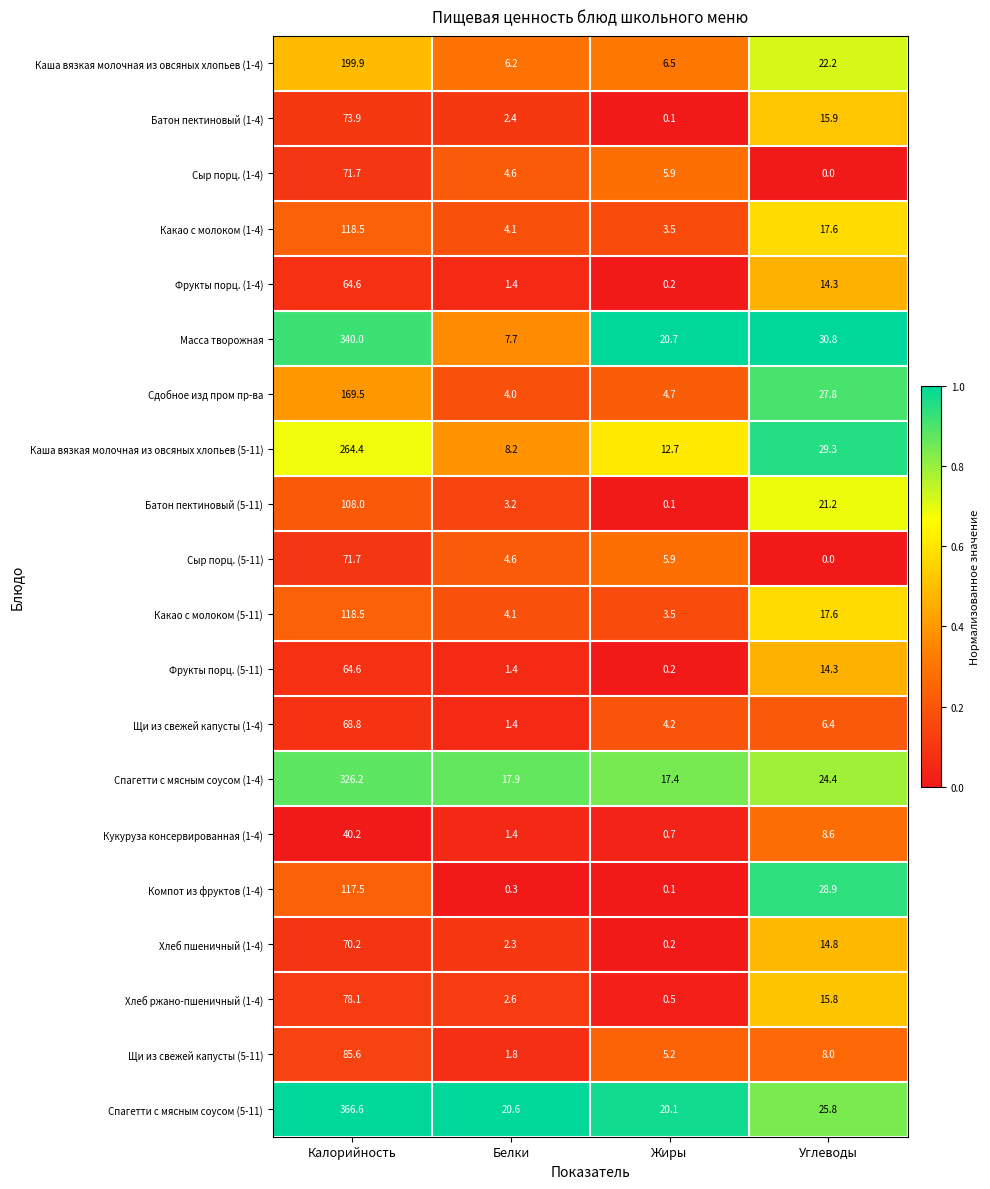

What is the difference between the highest and lowest values at Углеводы?

30.8